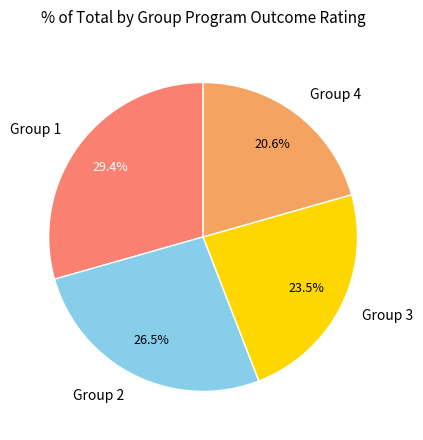

What percentage do Group 4 and Group 3 together represent?

44.1%